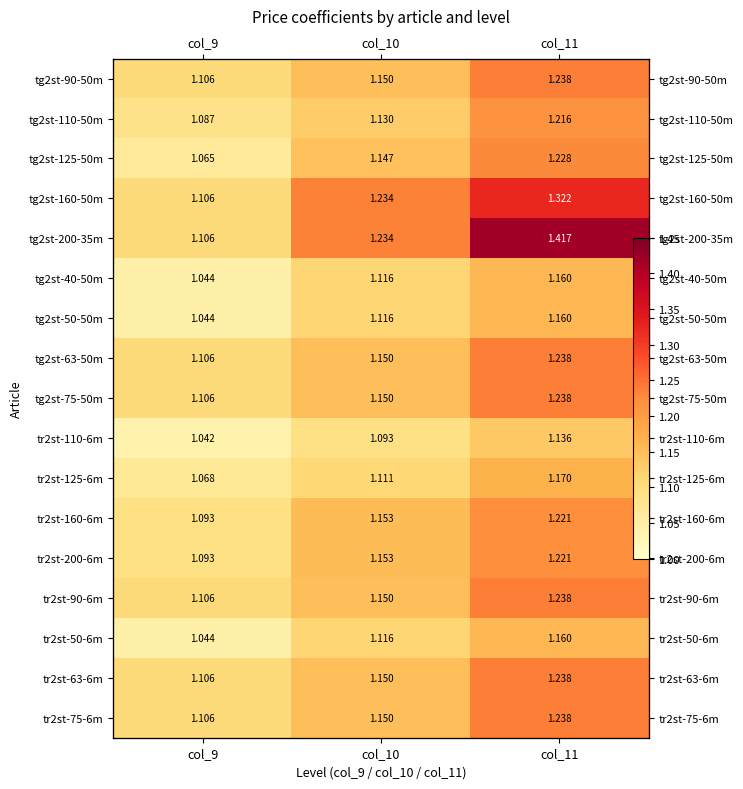

At how many categories does at least one series exceed 1?

3